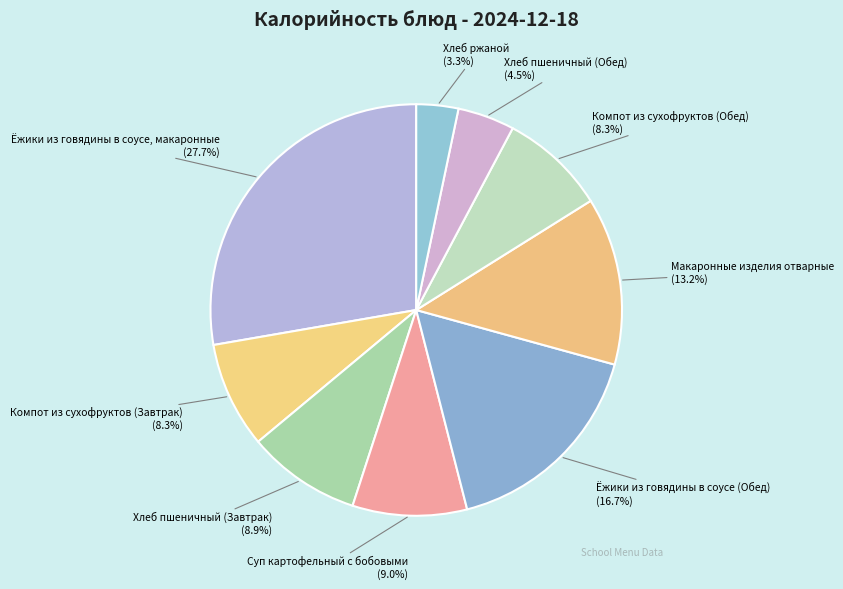

Which has a higher value, Макаронные изделия отварные or Ёжики из говядины в соусе, макаронные?

Ёжики из говядины в соусе, макаронные